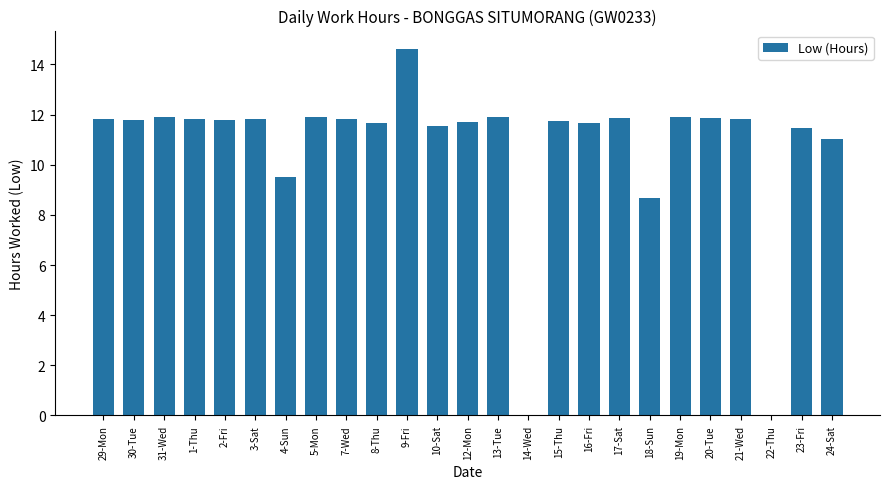

What is the sum of the values at 20-Tue and 4-Sun?

21.4